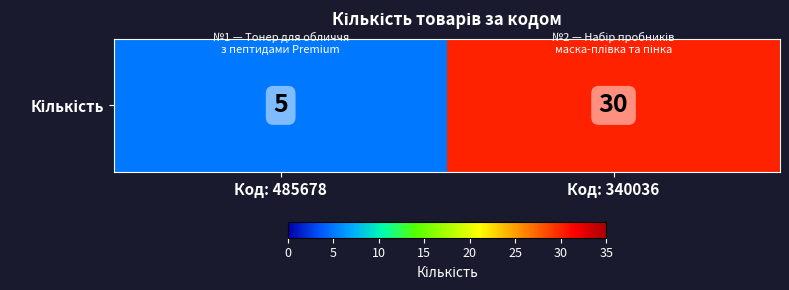

Reading right to left, transcribe all the data shown in this chart.

30	5